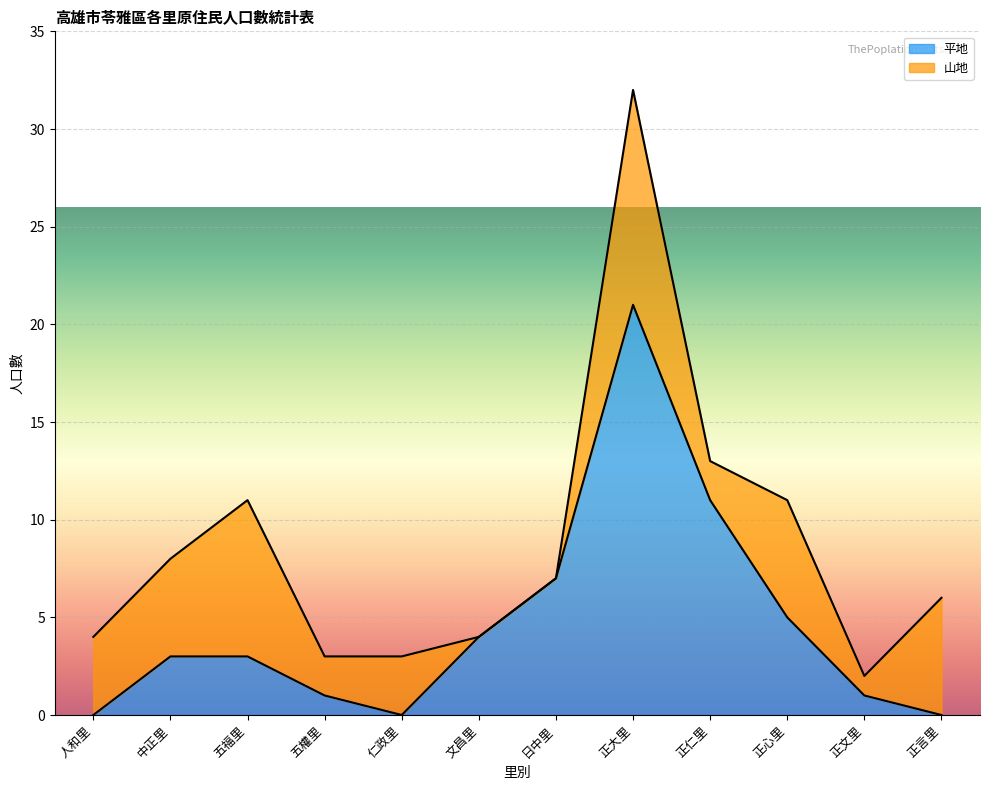

How many categories are shown in the chart?

12